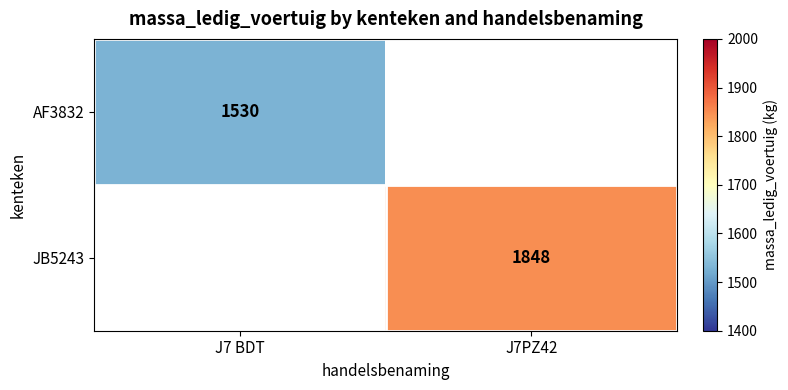

Is the value of AF3832 at J7 BDT greater than the value of JB5243 at J7PZ42?

No